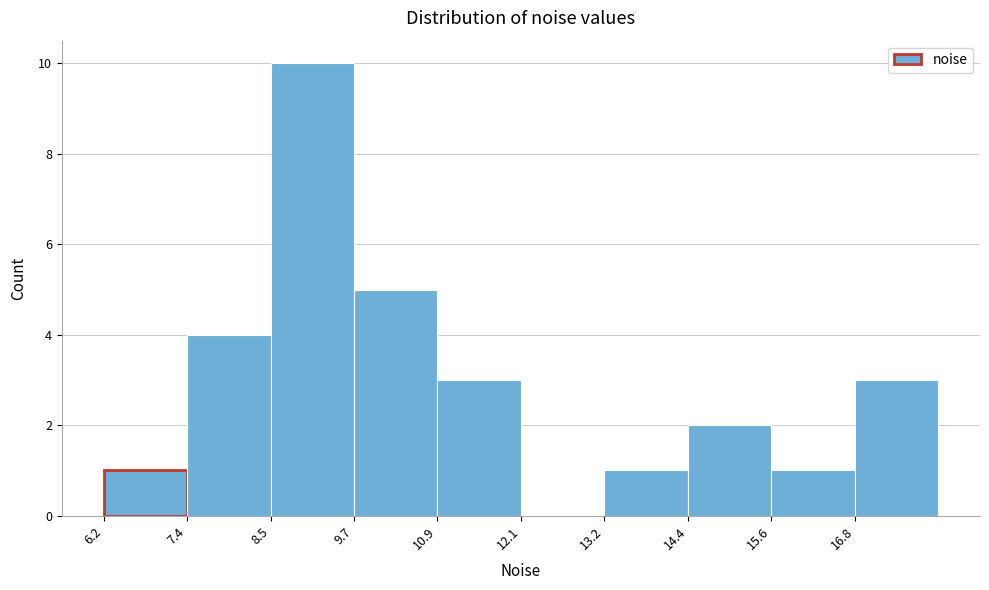

Reading left to right, transcribe this chart: for each bar, give the range it covers on the x-axis and its height. Neither the bar edges nor the heights are printed on the chart, so give them approximately, as read against the axes.

6.2 to 7.4: 1
7.4 to 8.6: 4
8.6 to 9.8: 10
9.8 to 10.8: 5
10.8 to 12.0: 3
12.0 to 13.2: 0
13.2 to 14.4: 1
14.4 to 15.6: 2
15.6 to 16.8: 1
16.8 to 18.0: 3